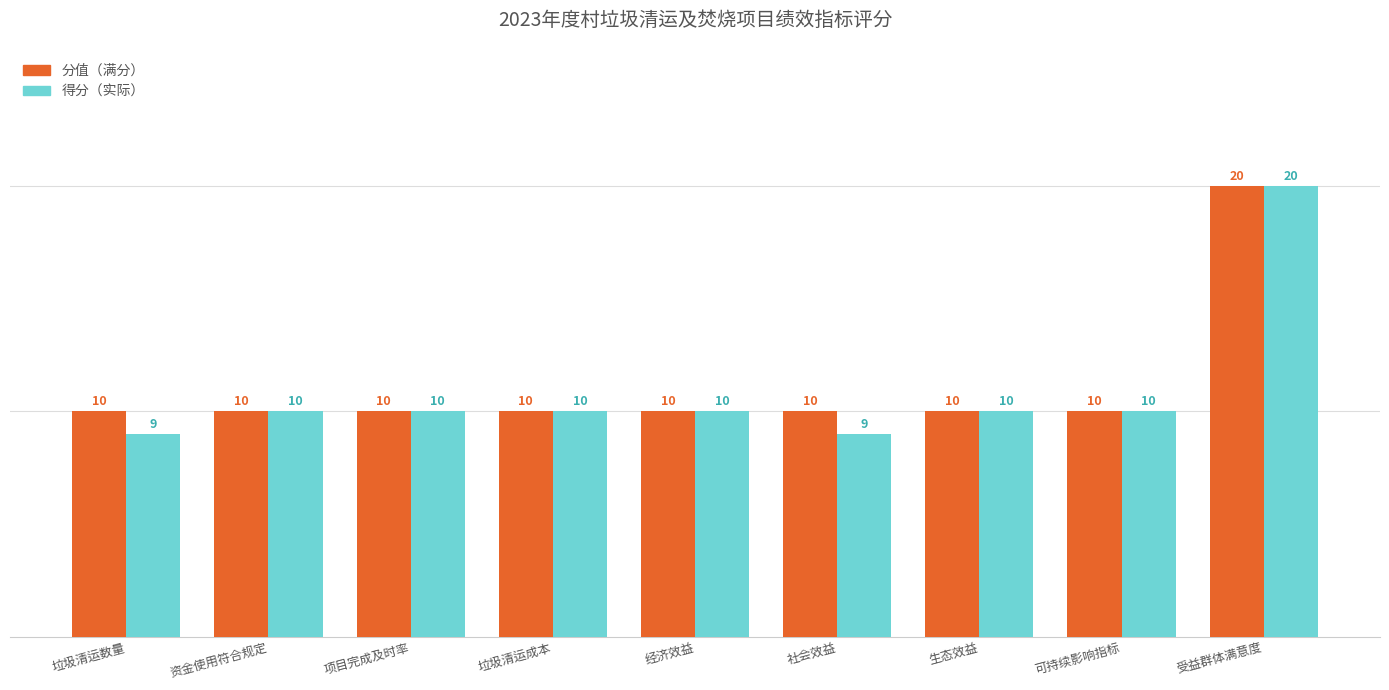

At which category is the sum across all series the highest?

受益群体满意度